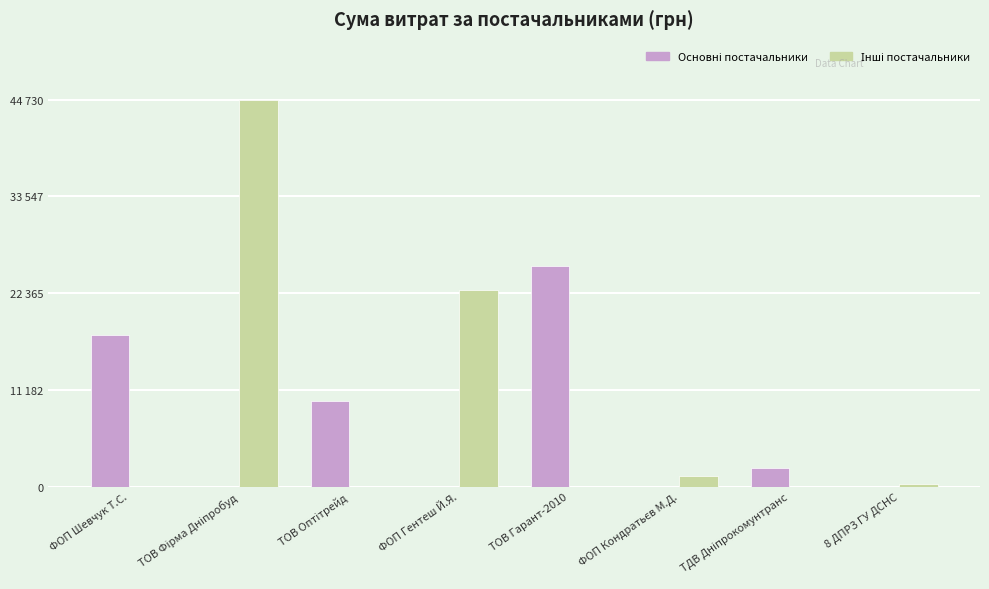

Are the bars horizontal?

No